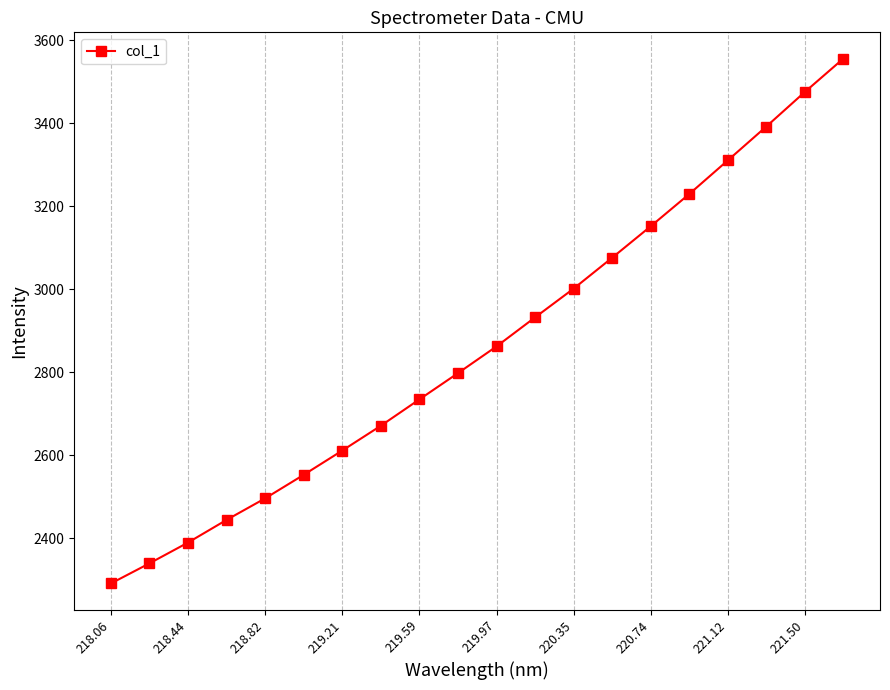

True or false: there are more than 1 points higher than both neighbors.

False